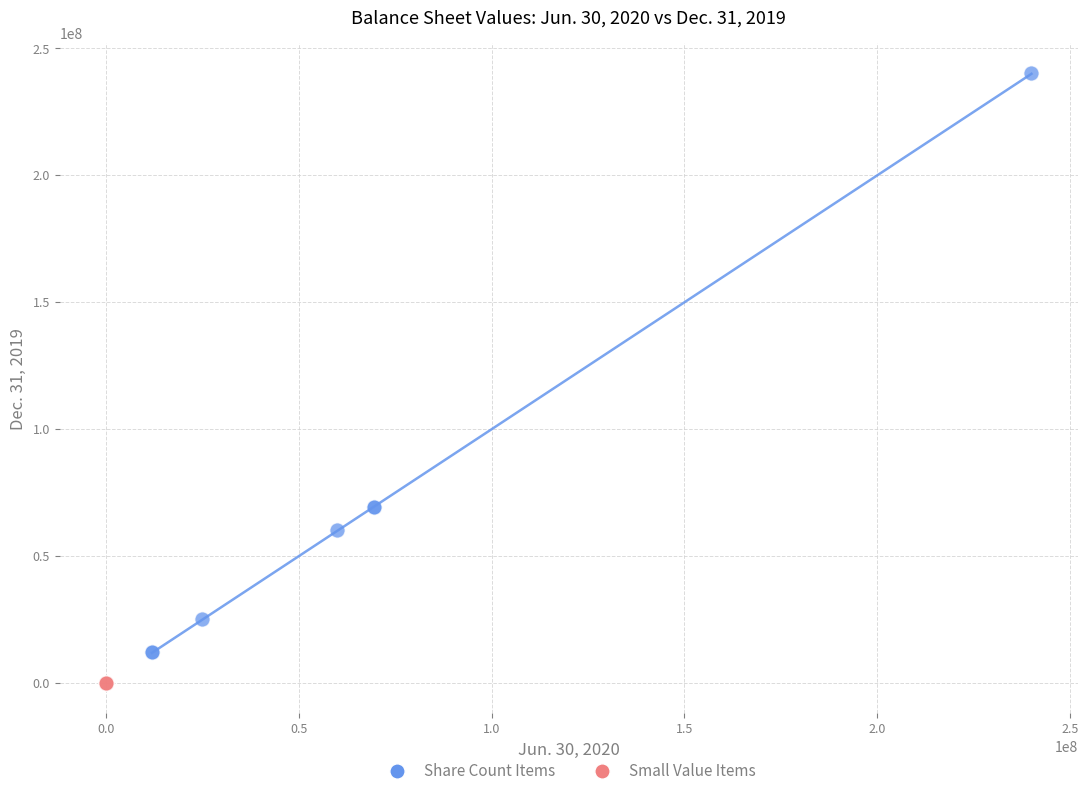

Which series reaches the maximum Y coordinate?

Share Count Items